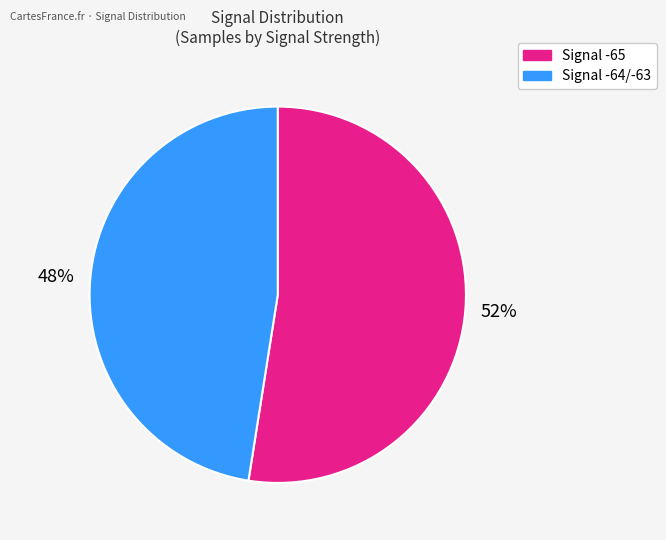

Which slice is the smallest?

Signal -64/-63